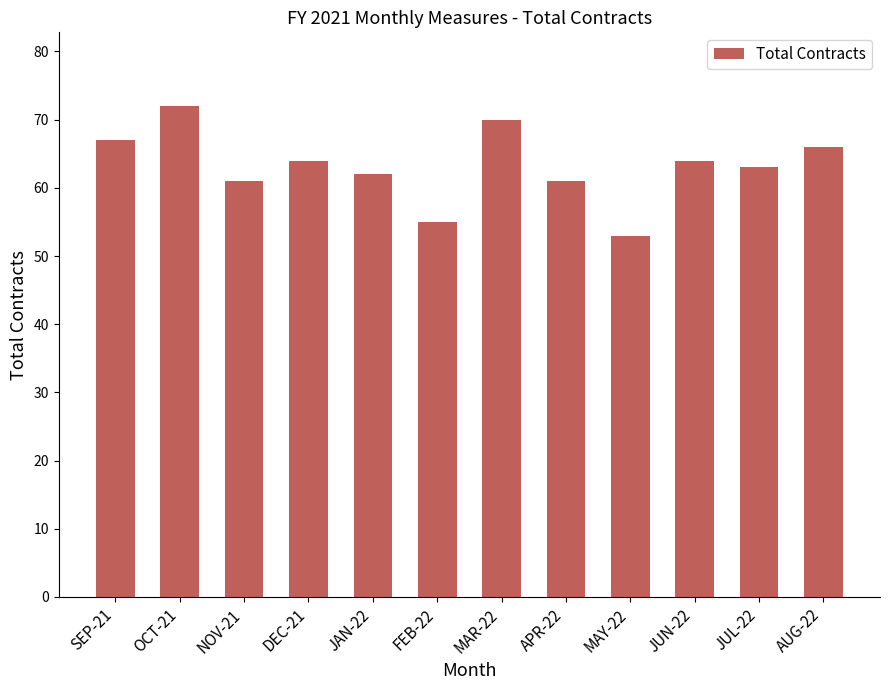

Reading right to left, what are all the values shown in this chart?

AUG-22=66	JUL-22=63	JUN-22=64	MAY-22=53	APR-22=61	MAR-22=70	FEB-22=55	JAN-22=62	DEC-21=64	NOV-21=61	OCT-21=72	SEP-21=67